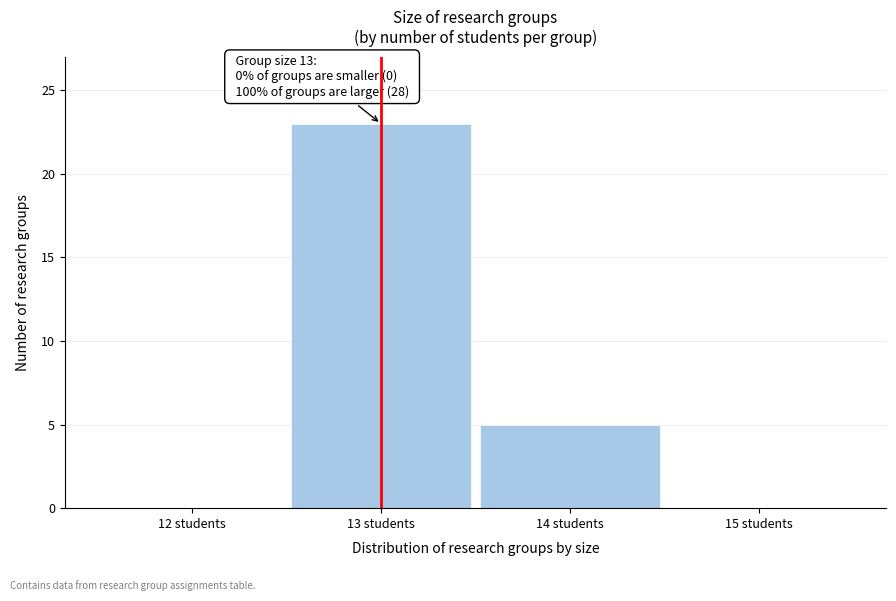

Which range on the x-axis has the tallest bar?

12.5 to 13.5